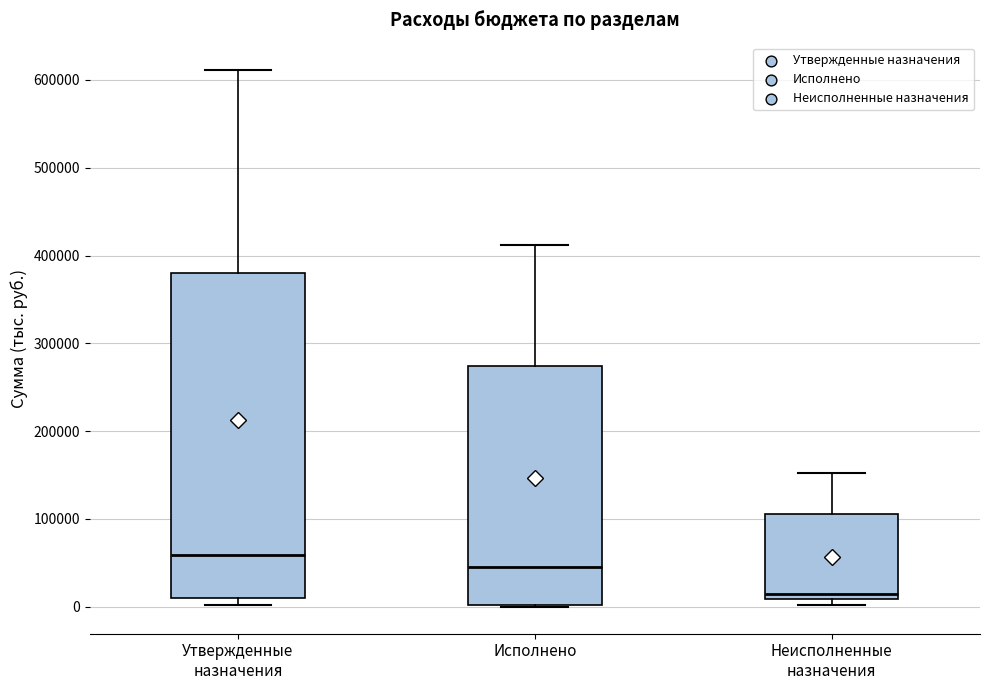

Which box has the highest median line?

Утвержденные назначения